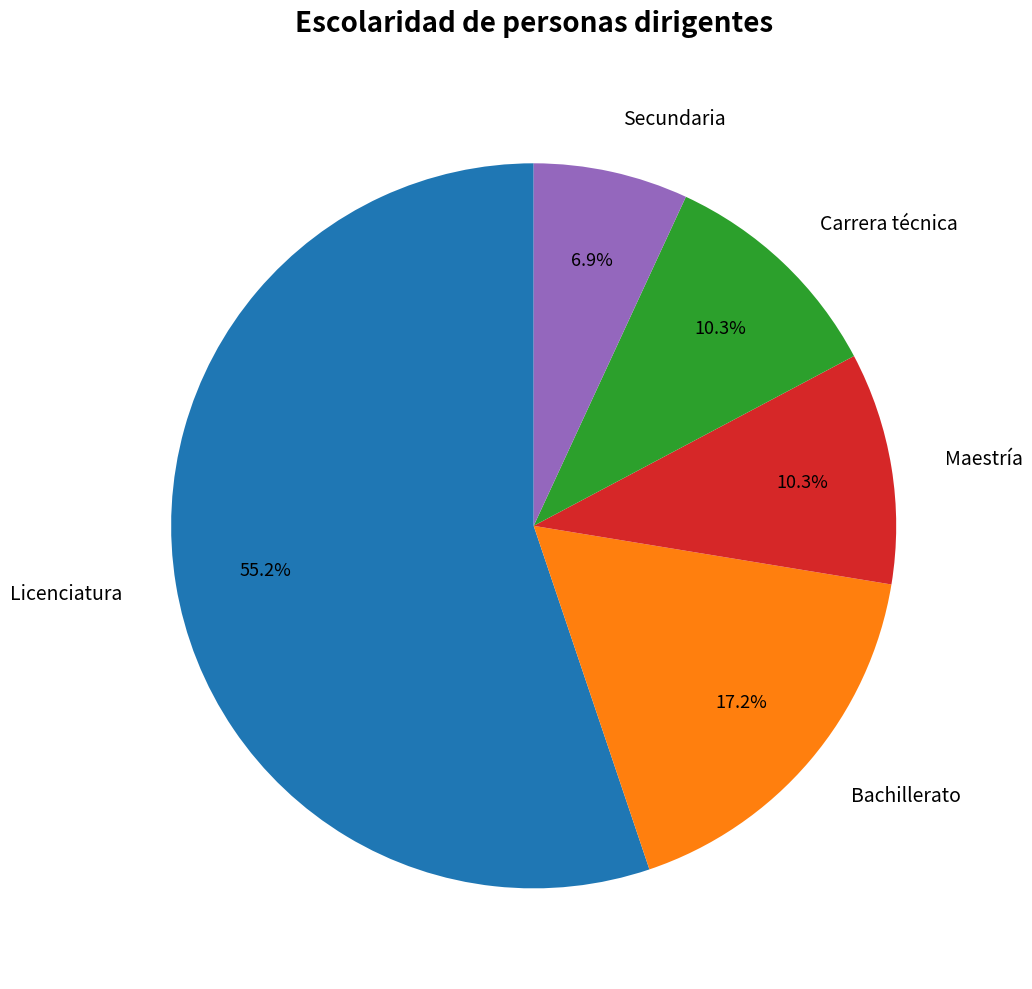

To the nearest percent, what portion does Licenciatura represent?

55%